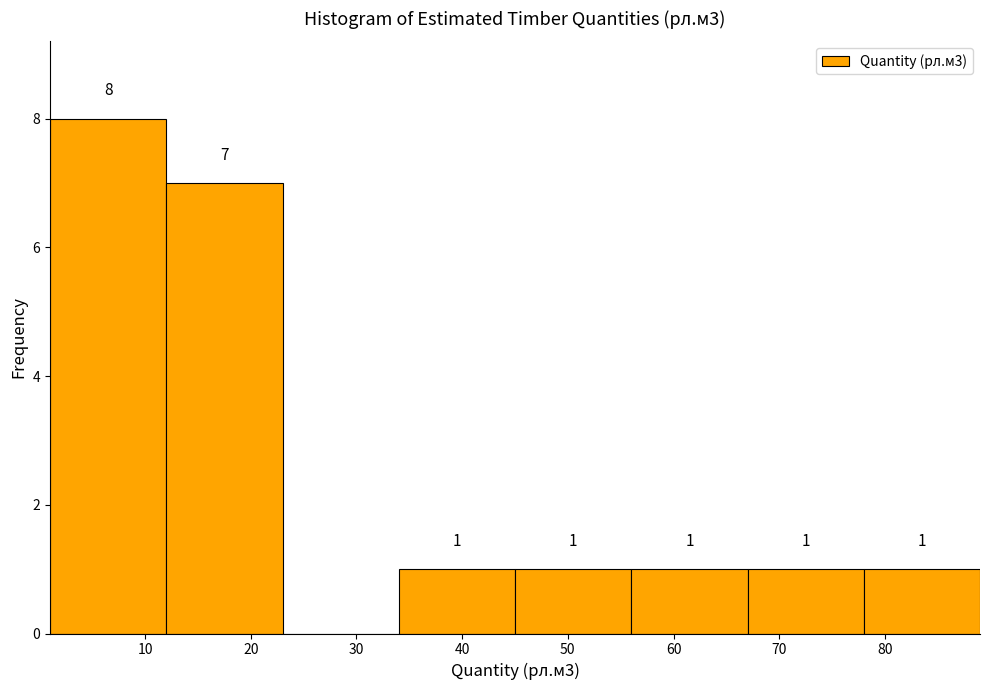

Over which range of the x-axis is the bar tallest?

1 to 12